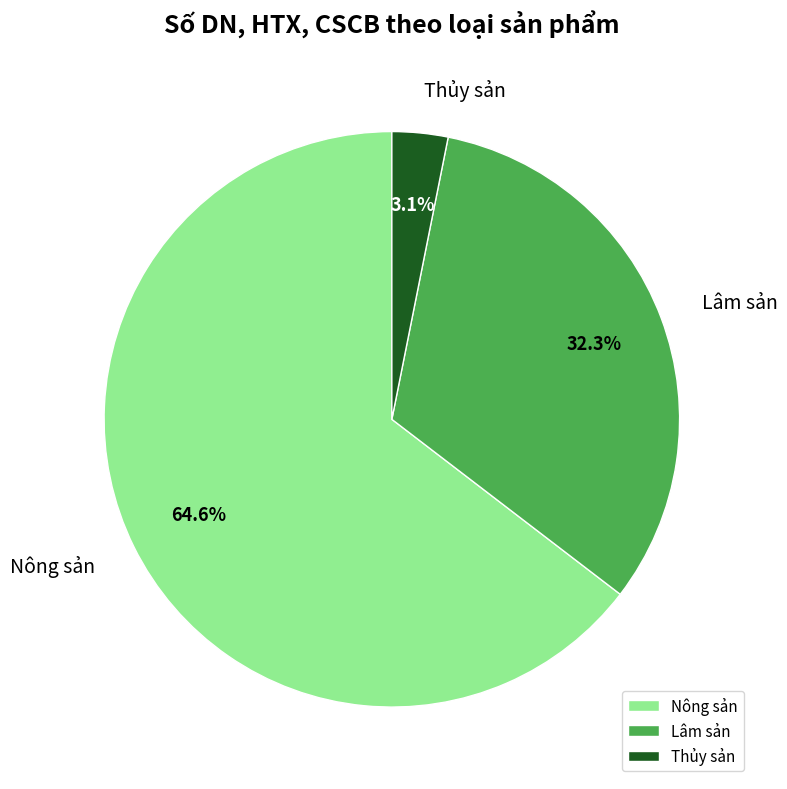

Which has a higher value, Thủy sản or Lâm sản?

Lâm sản